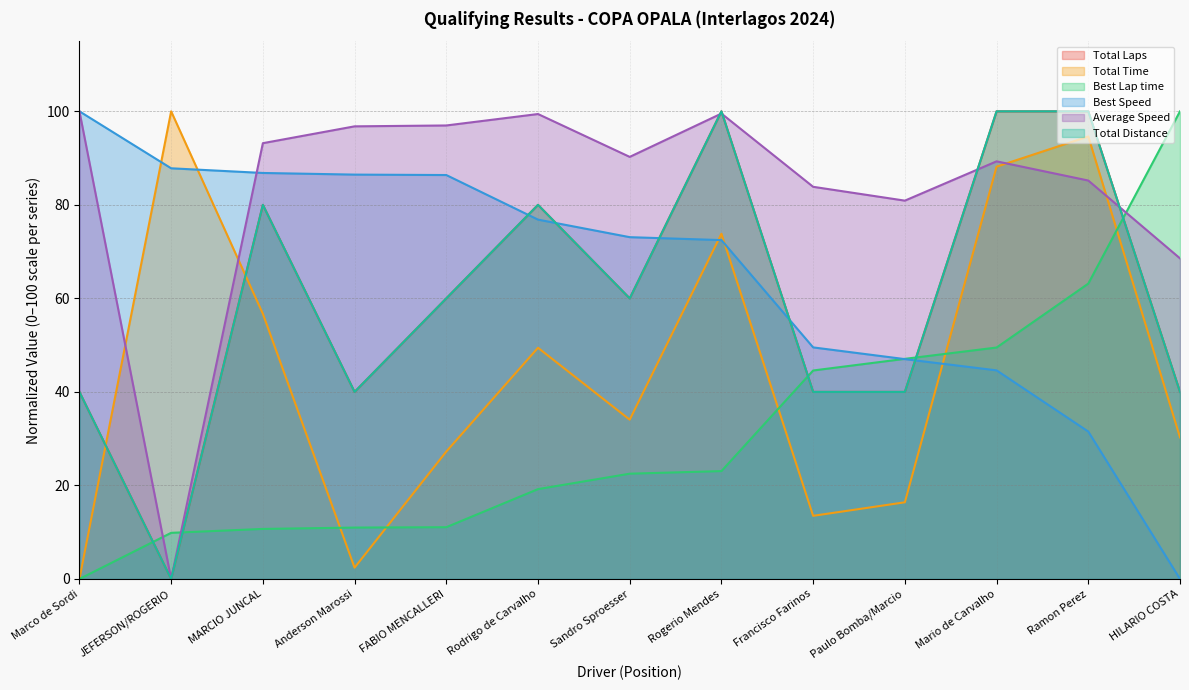

At which category does Total Distance reach its first local peak?

MARCIO JUNCAL